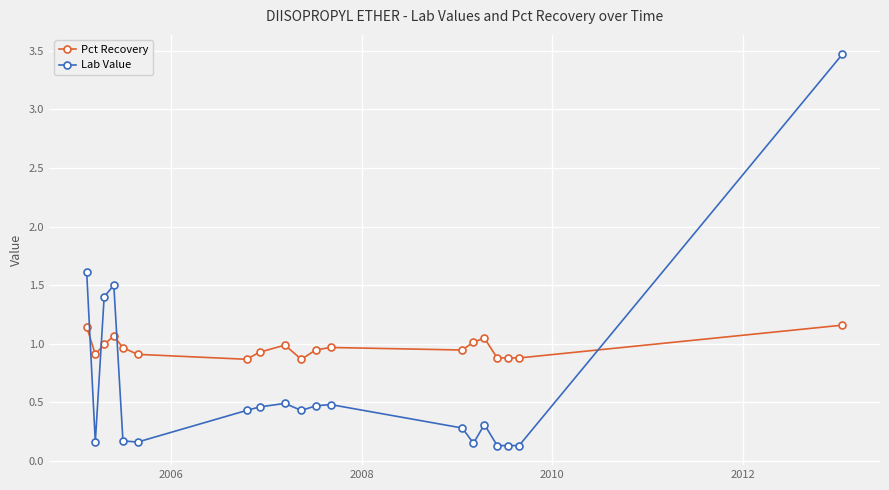

Which series has the largest total across all categories?

Pct Recovery